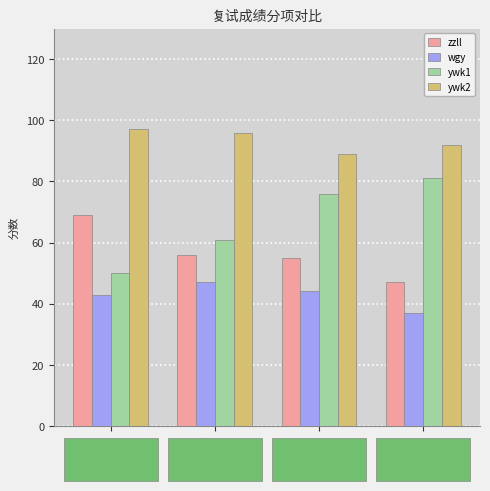

How many values in the wgy series are below 44?

2